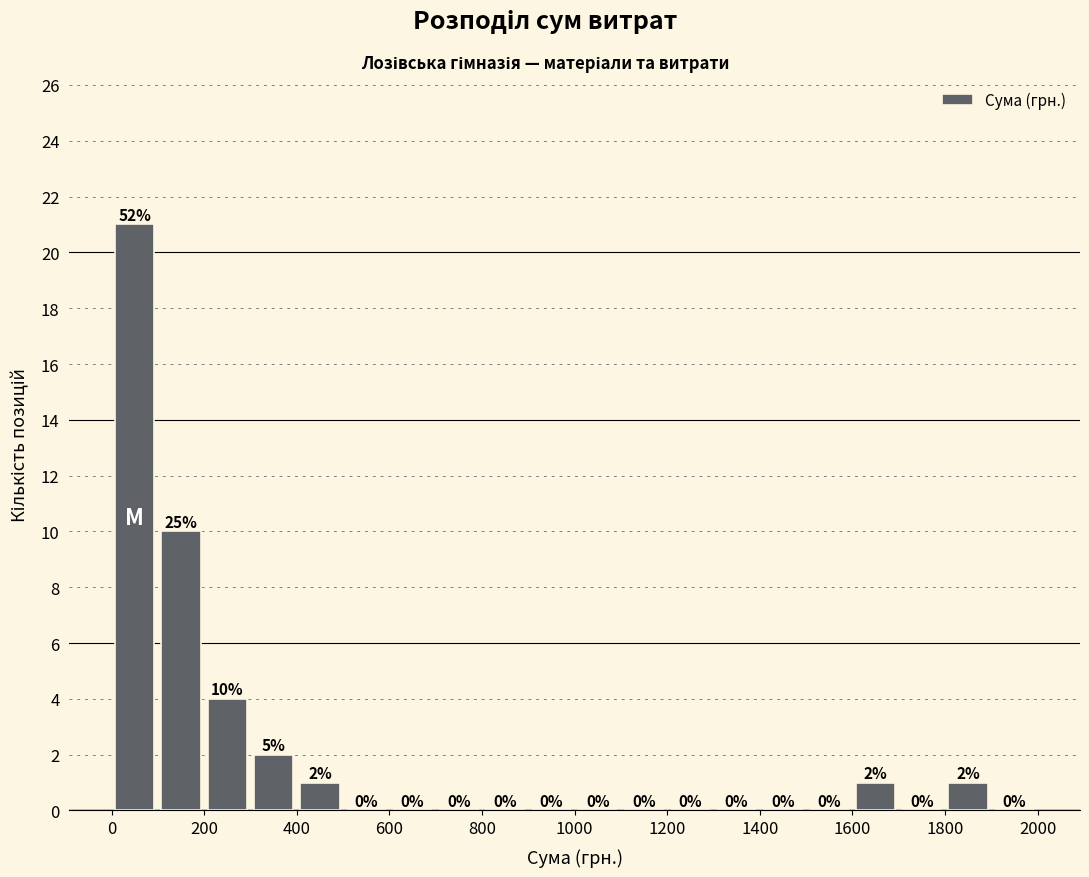

Which range on the x-axis has the tallest bar?

0 to 100